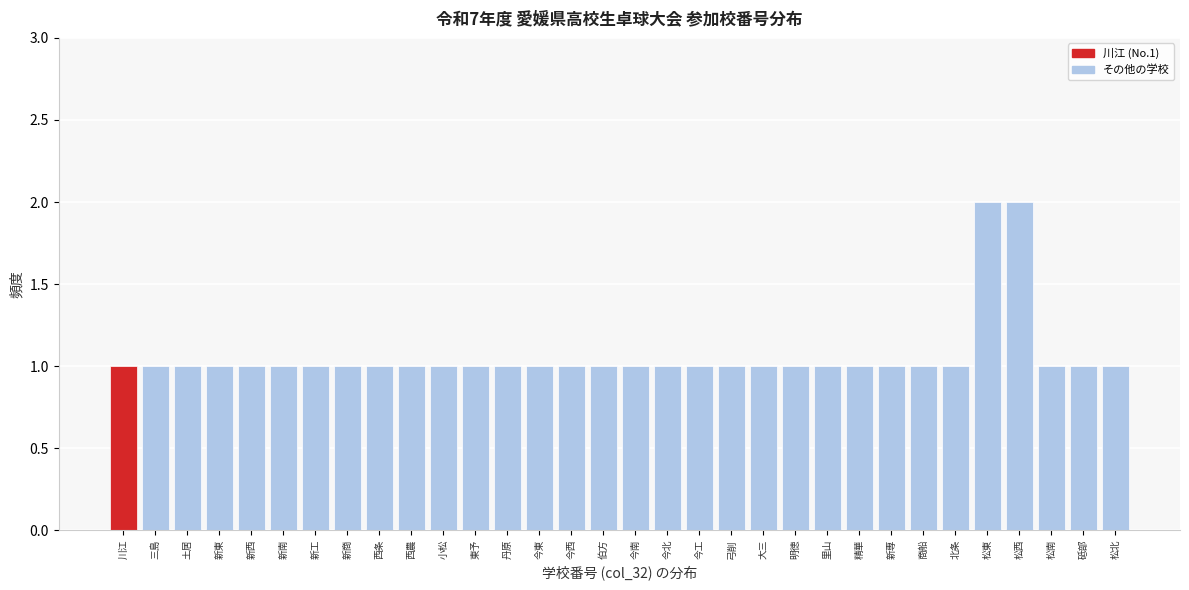

What is the sum of all values?

34